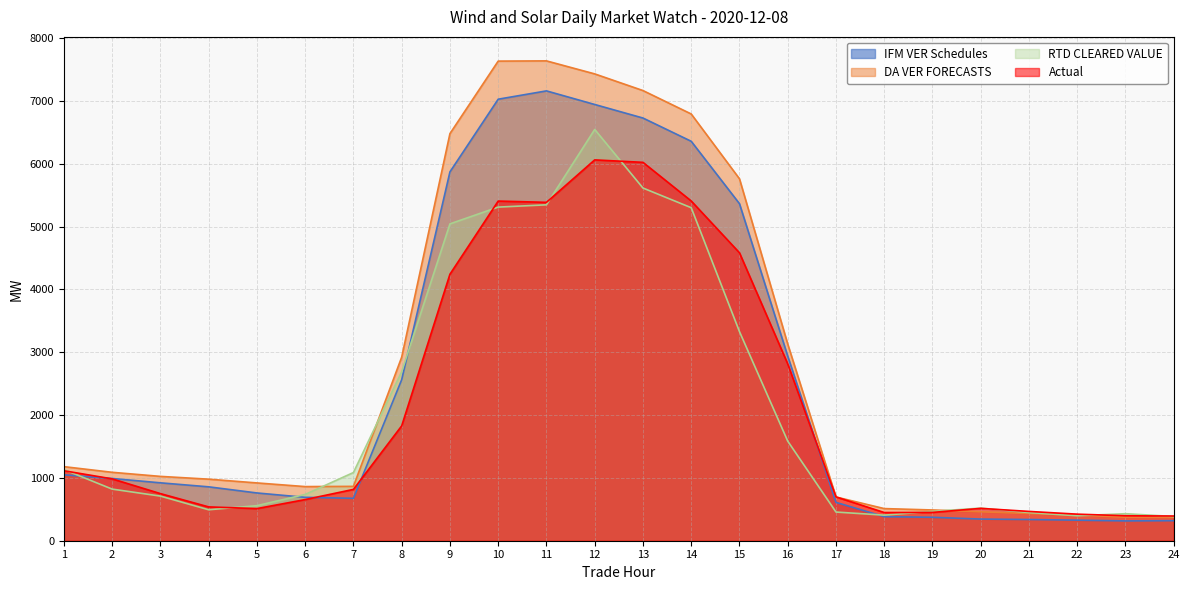

What is the value of the Actual point at the 18th from the left?

448.5